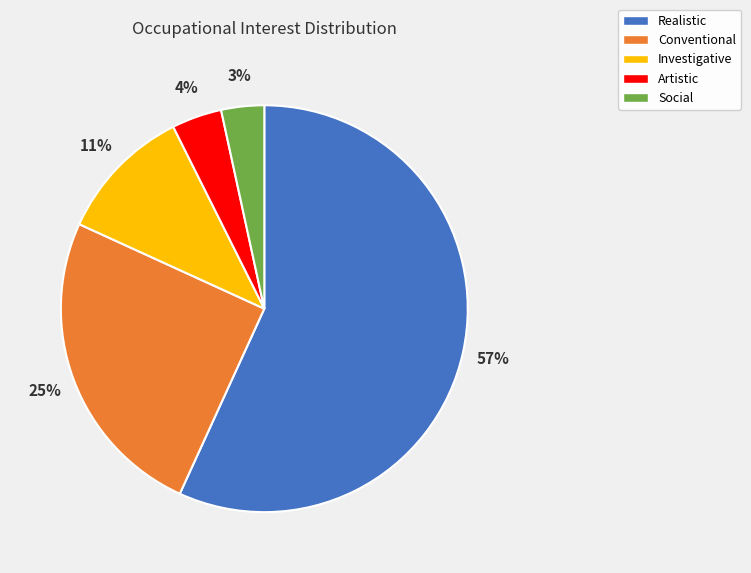

To the nearest percent, what is the average slice percentage?

20%